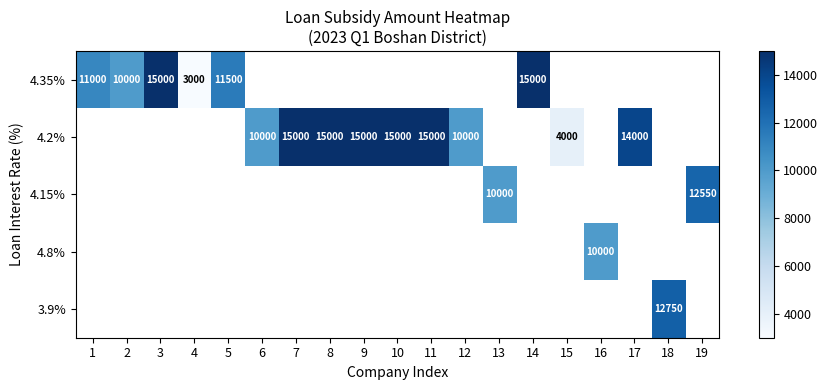

At which category does the chart reach its minimum across all series?

4